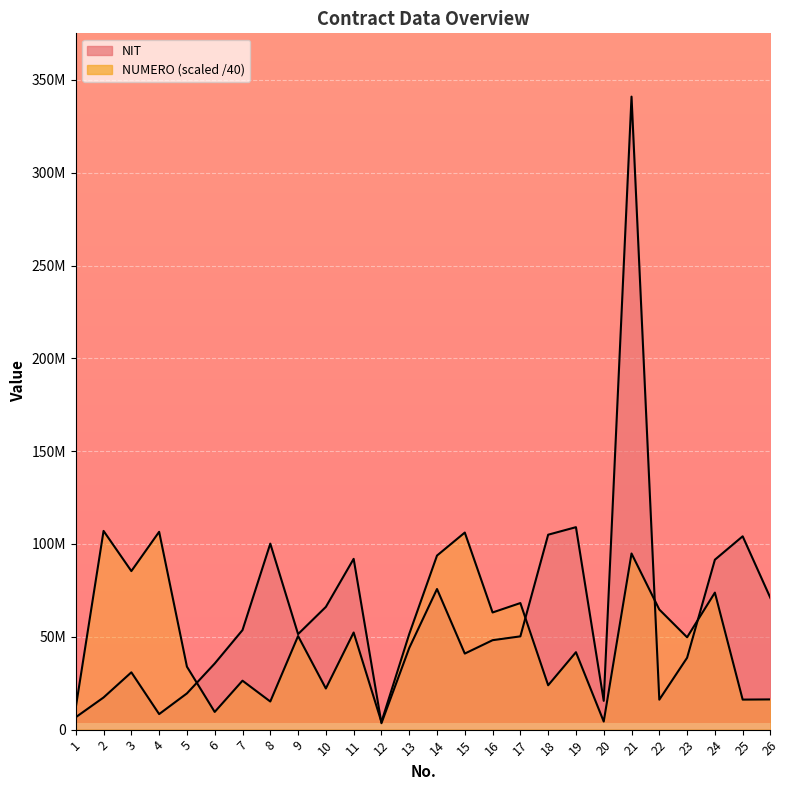

Which label corresponds to the smallest value in the chart?

12